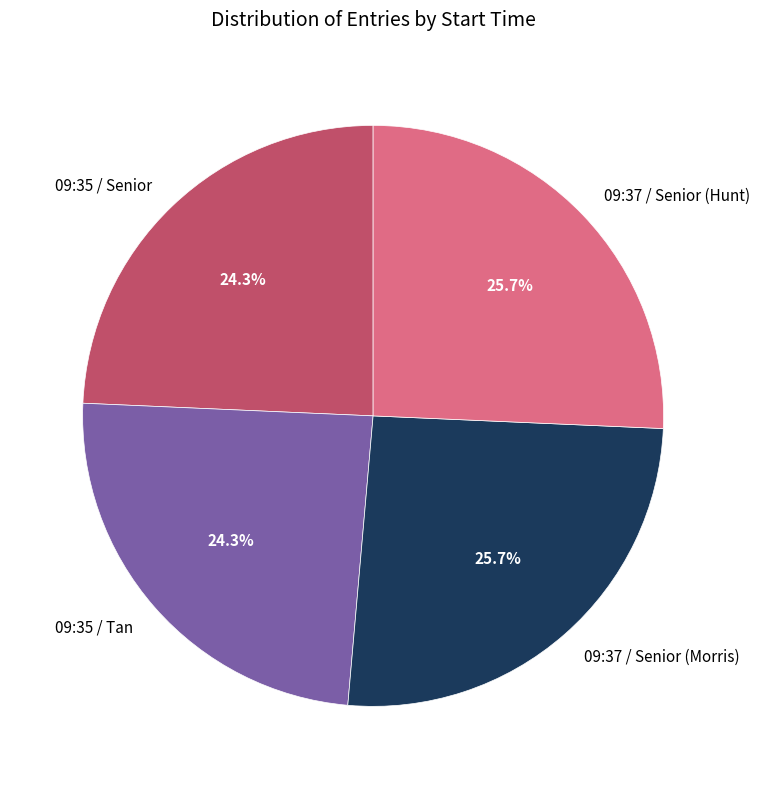

What portion of the pie excludes 09:37 / Senior (Morris)?

74.3%